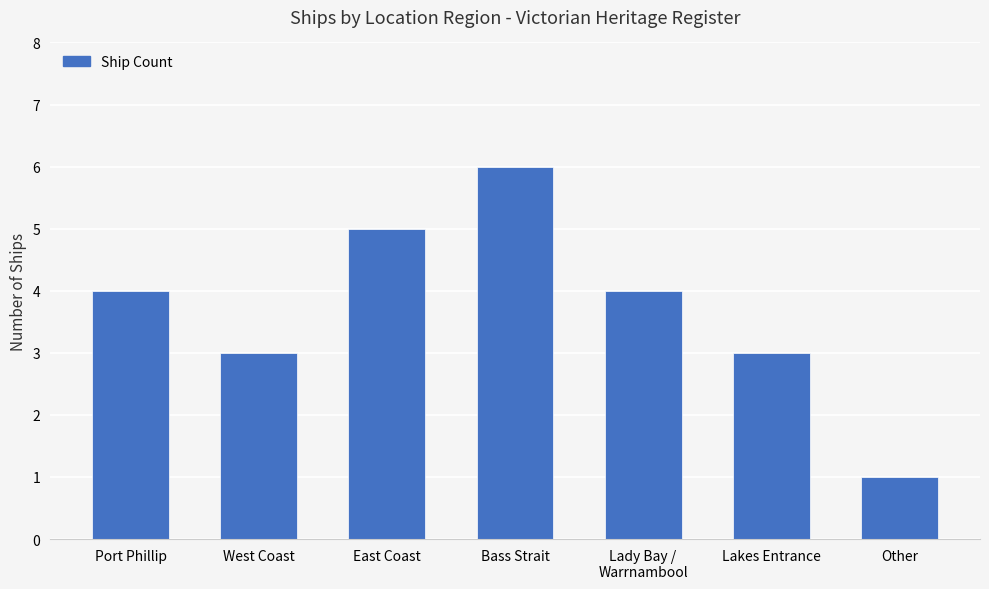

What is the average value?

4